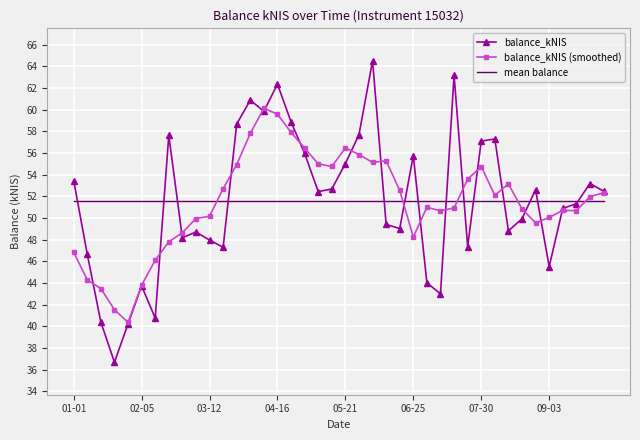

What is the maximum value shown in the chart?

64.5